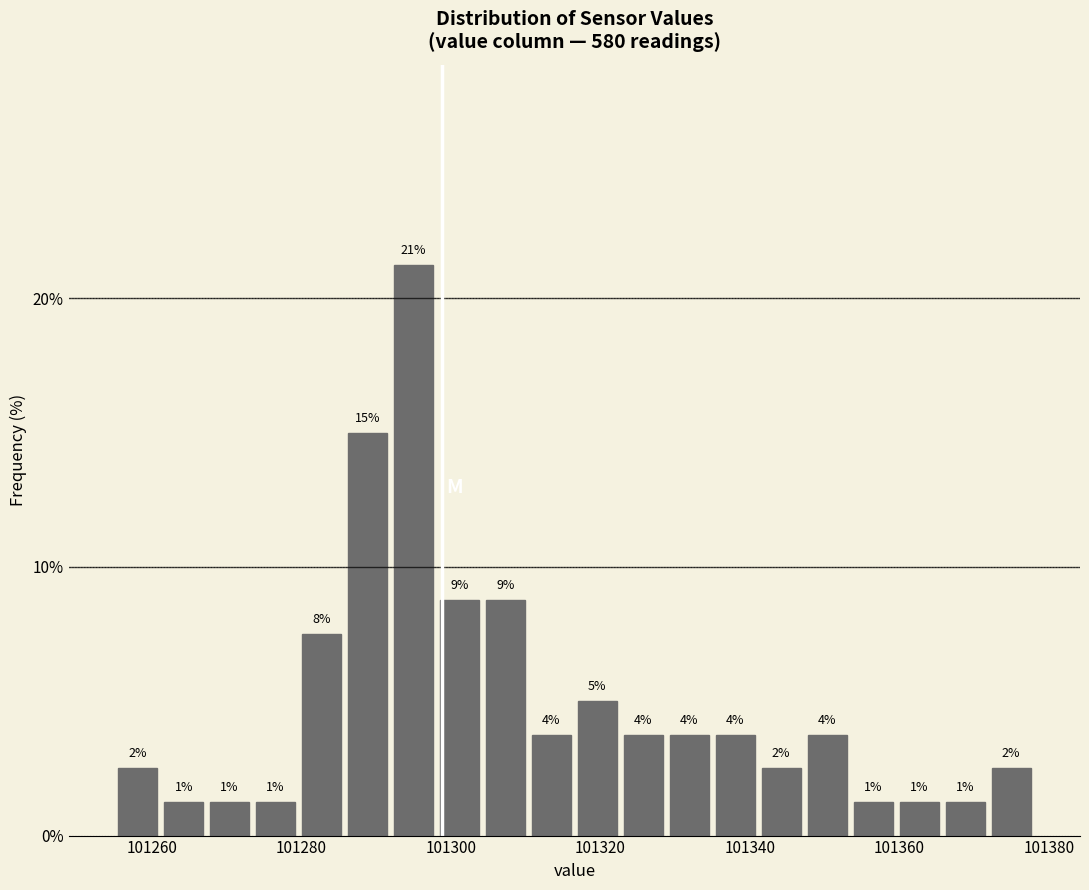

Around what value on the x-axis is the tallest bar? Give the approximate position of its centre, as read against the axis.

101294